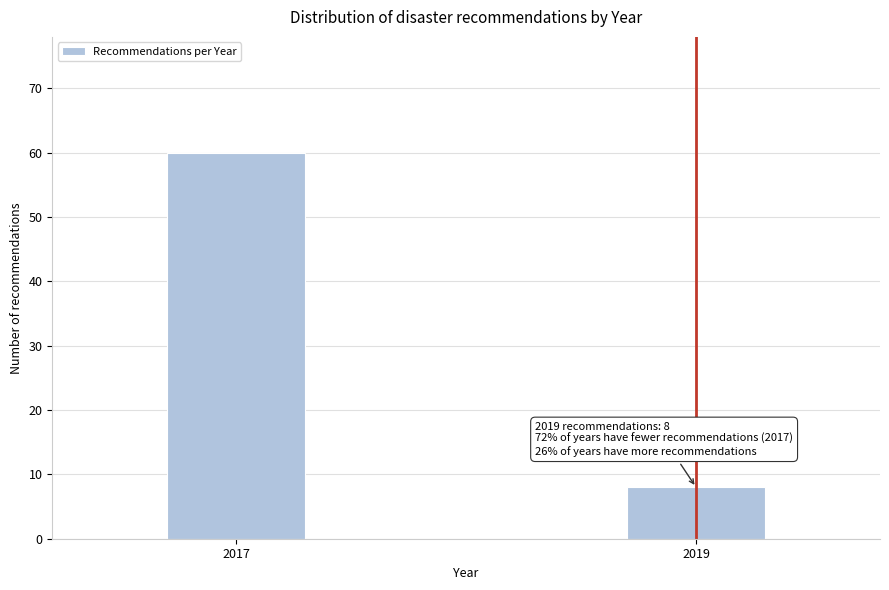

Reading right to left, what are all the values shown in this chart?

2019=8	2017=60